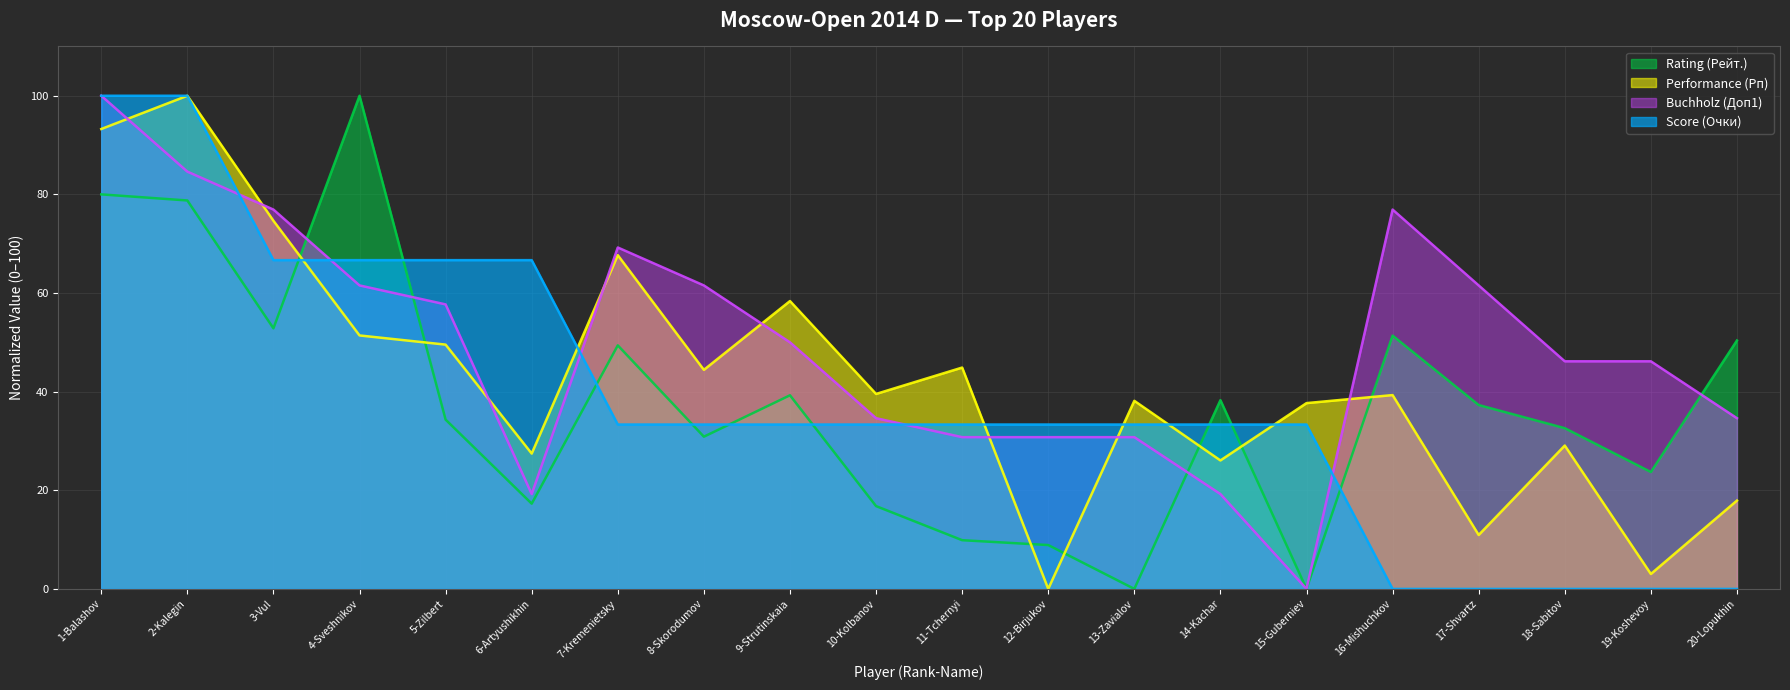

What is the greatest value displayed?

100.0